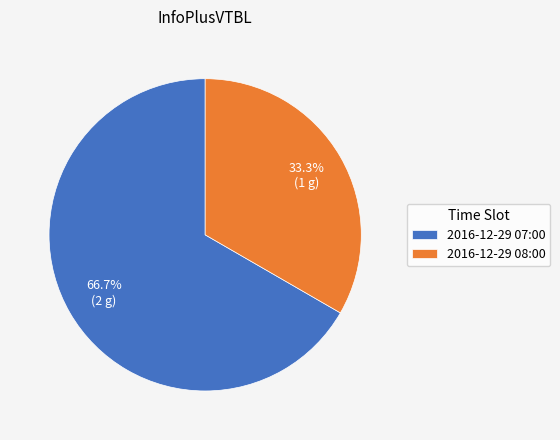

Is it true that 2016-12-29 08:00 is 46% of the pie?

False